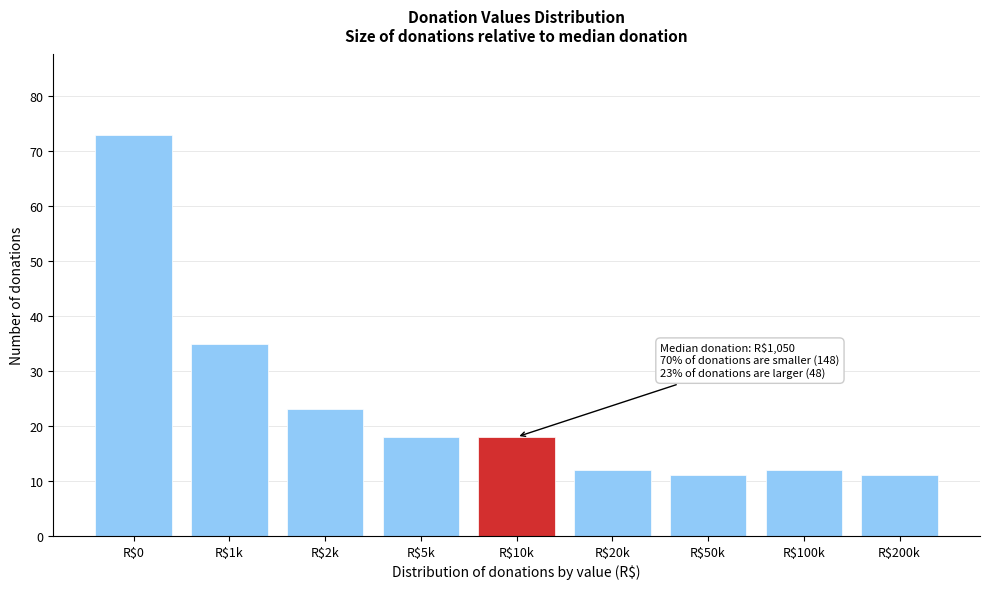

Reading left to right, transcribe all the data shown in this chart.

73	35	23	18	18	12	11	12	11